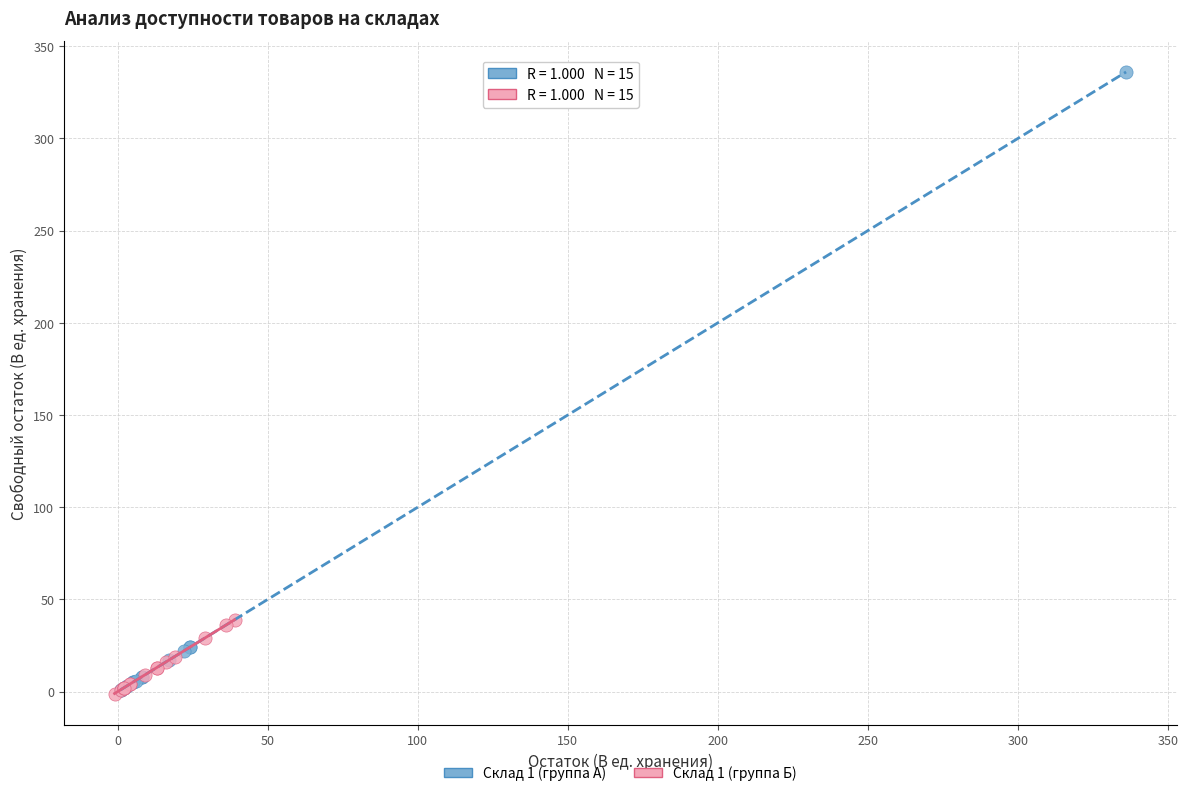

What are all the series names shown in the legend?

Склад 1 (группа А), Склад 1 (группа Б)